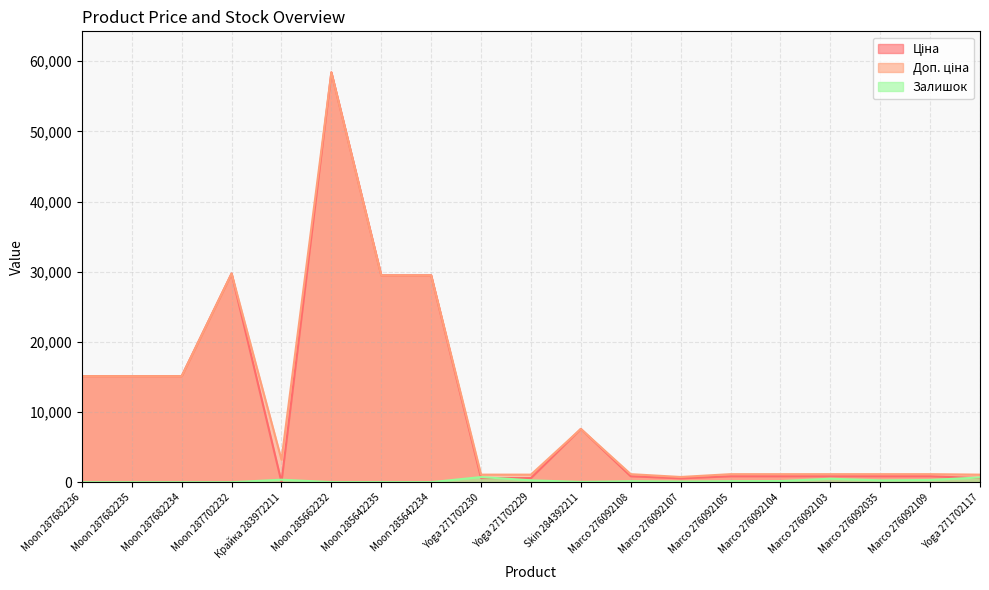

What is the difference between the maximum and minimum values in the Залишок series?

736.0